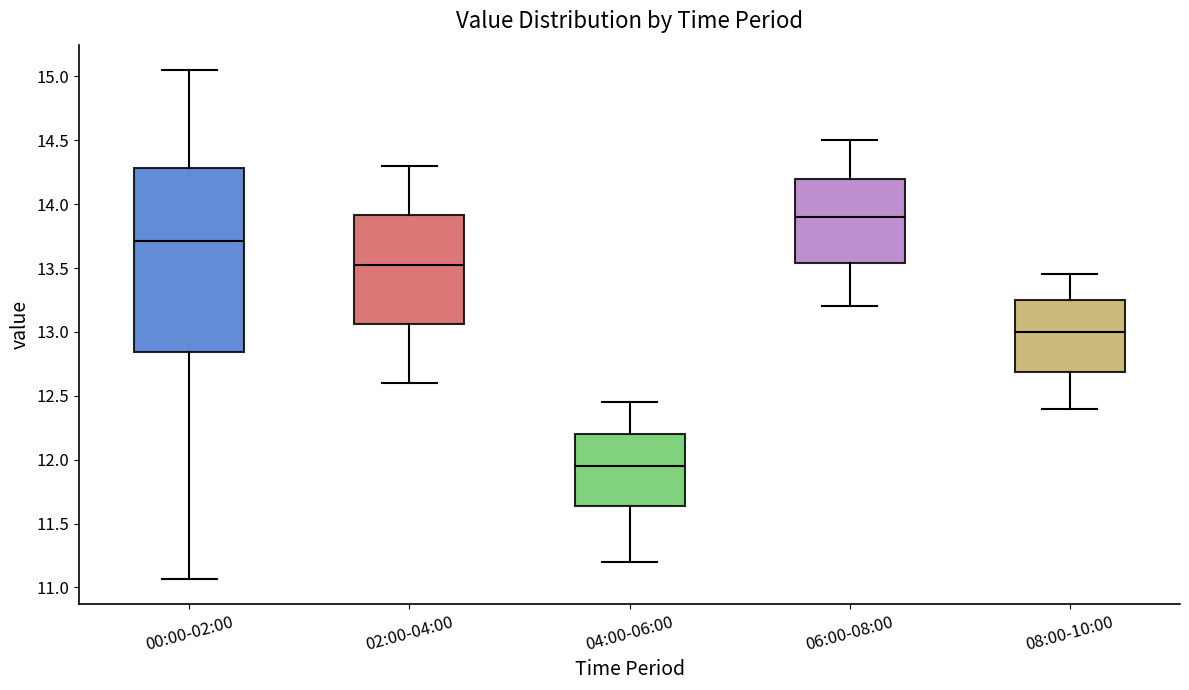

Comparing the boxes themselves (not the whiskers), which one is the tallest?

00:00-02:00